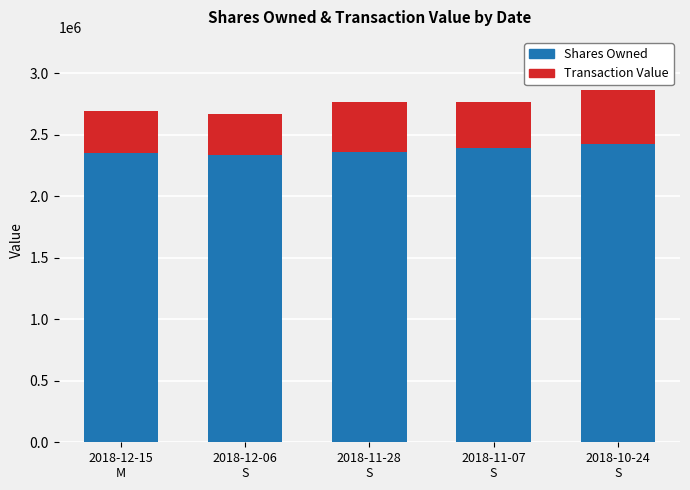

Is it true that Shares Owned equals 2429129 at 2018-10-24
S?

True